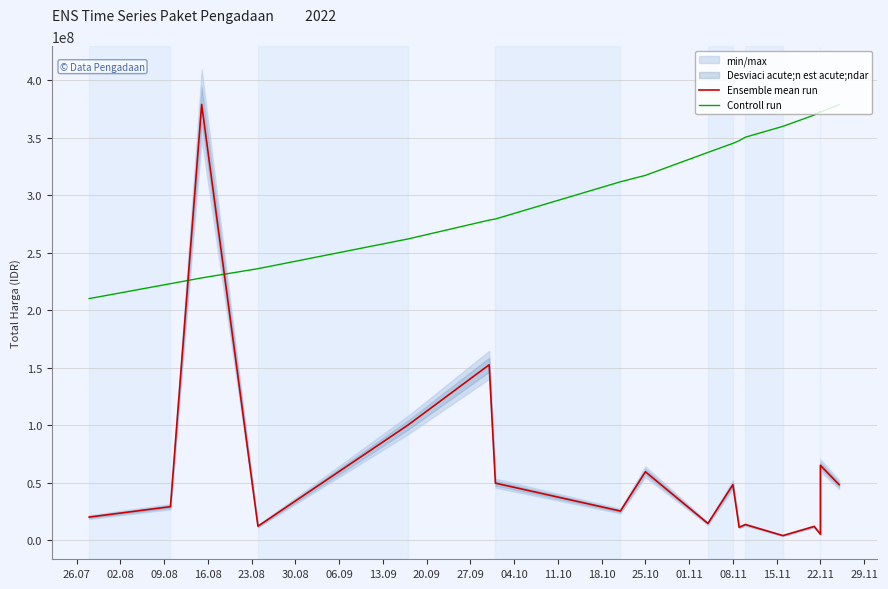

Between 13.09 and 18.10, which is larger?

13.09